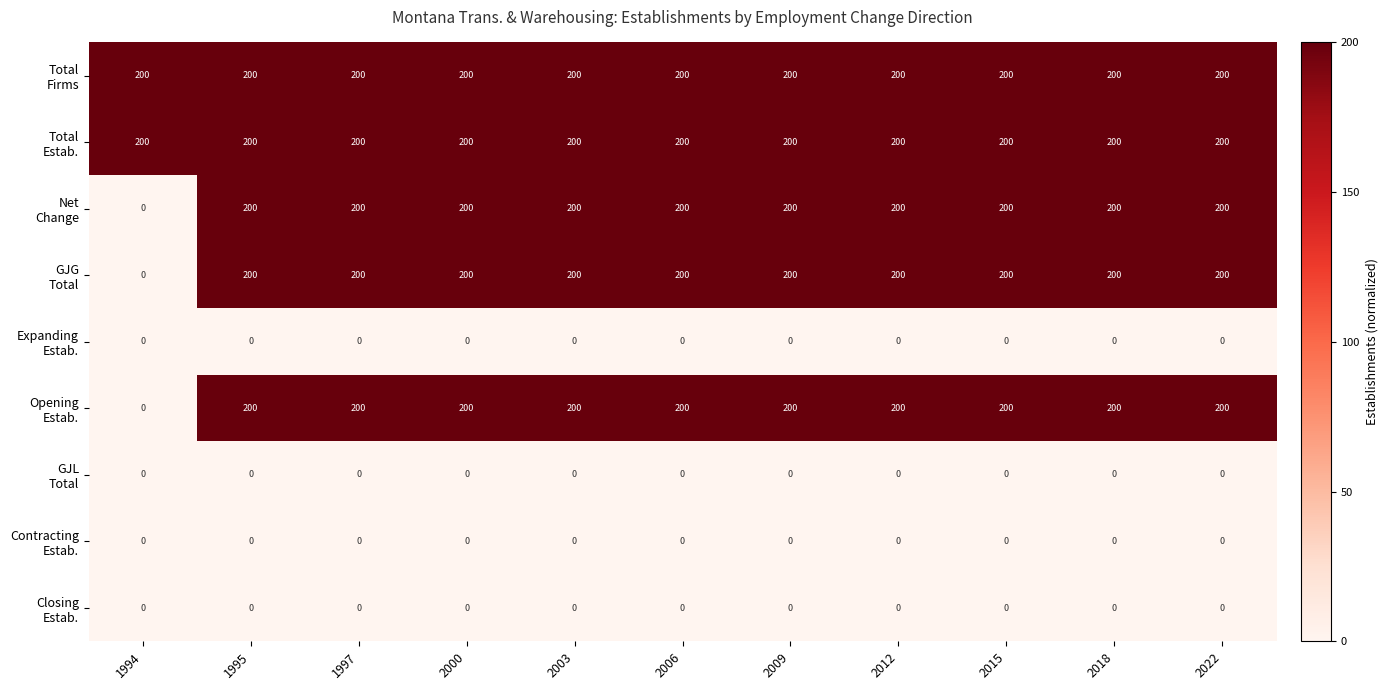

What is the spread (max minus min) of values at 2003?

200